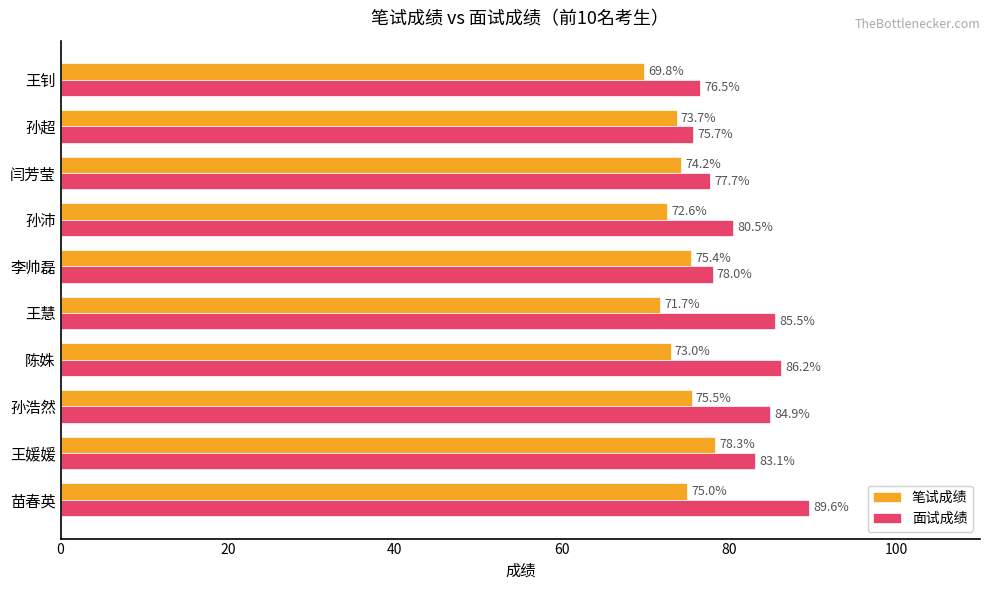

At which category does the chart reach its minimum across all series?

王钊